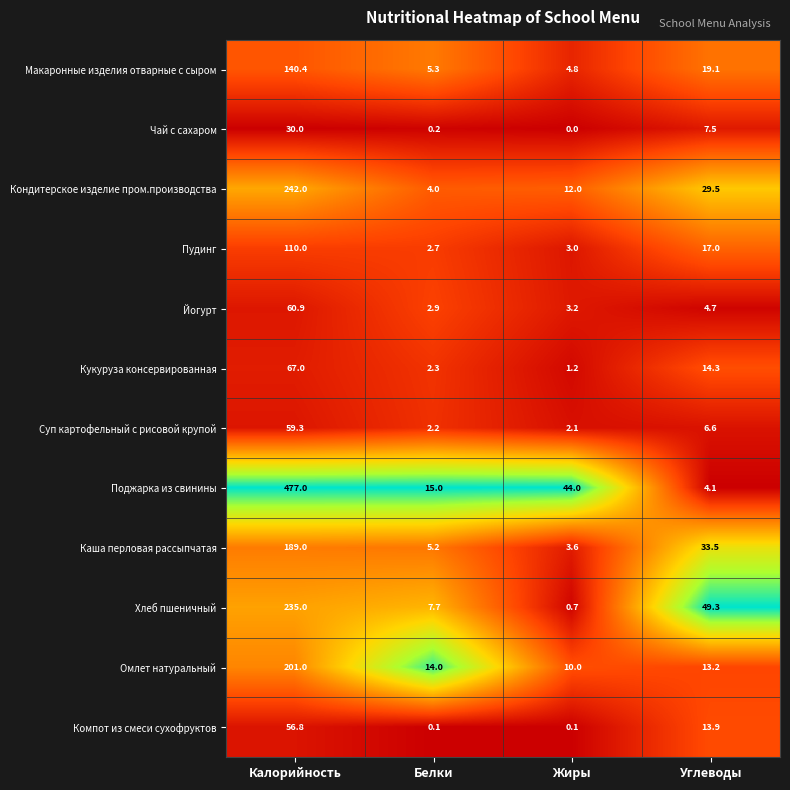

The Компот из смеси сухофруктов series shows 0.1 at Жиры. True or false?

True